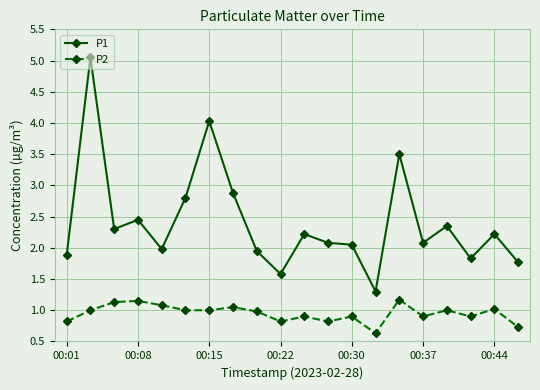

What is the minimum value shown in the chart?

0.6